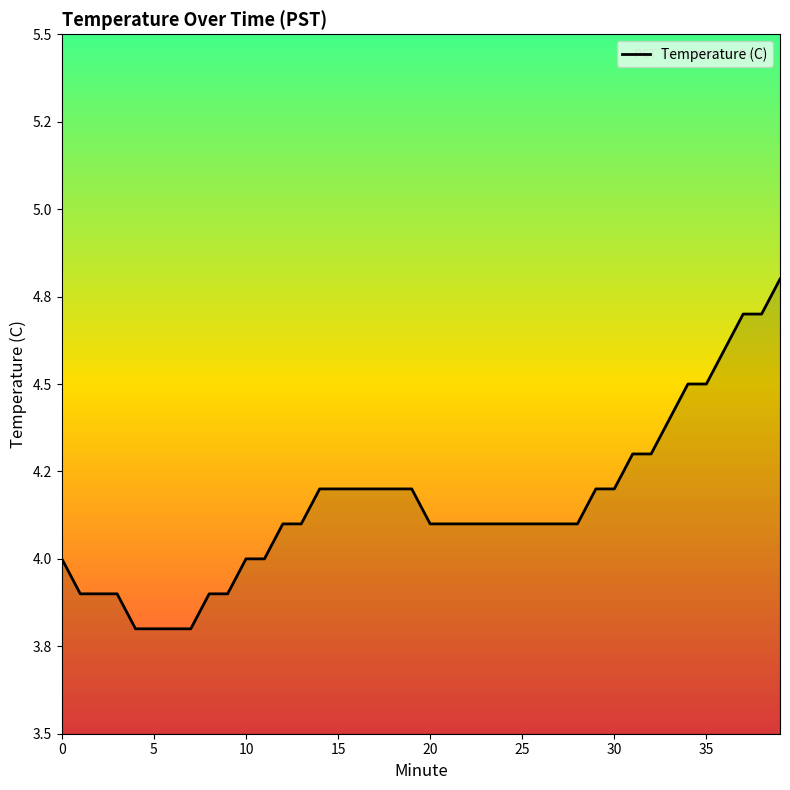

Does the chart have visible grid lines?

No